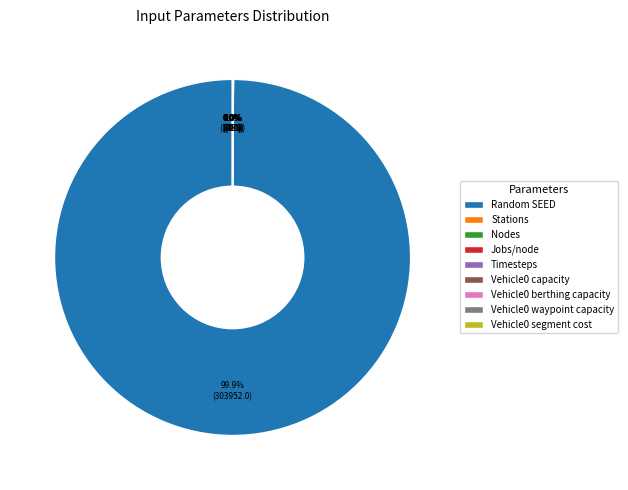

Which category has the biggest portion of the pie?

Random SEED